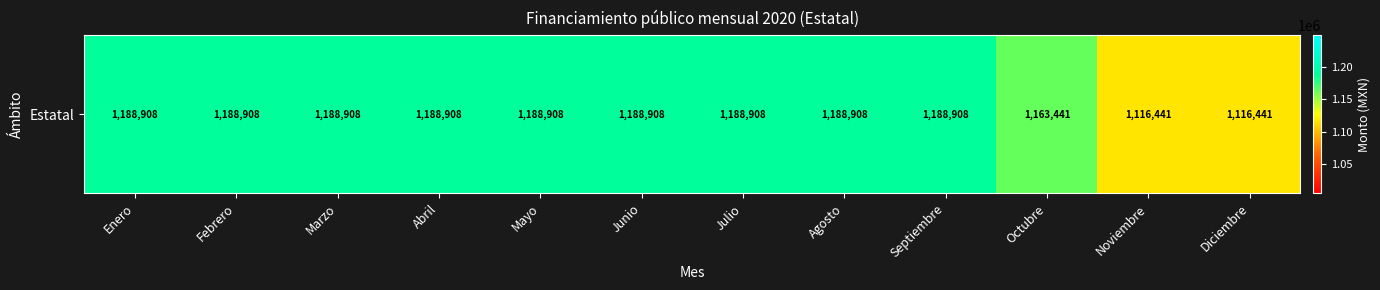

What is the difference between the maximum and second lowest values?

72467.3